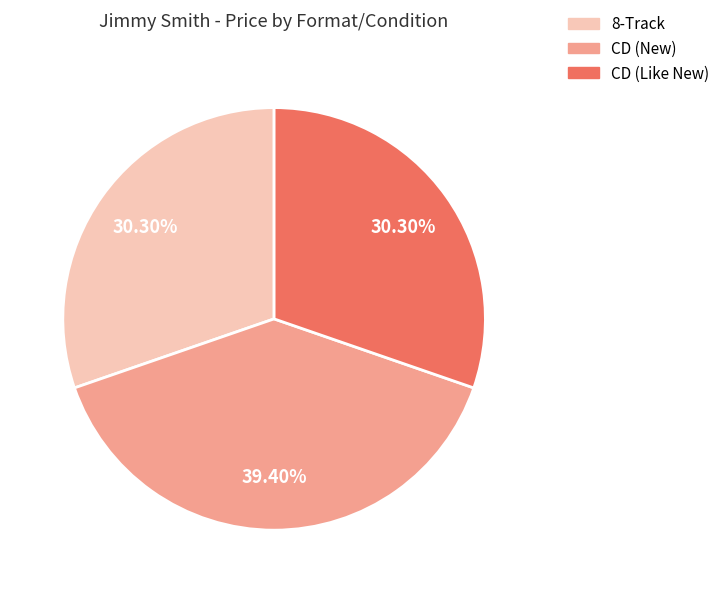

To the nearest percent, what is the difference between the largest and smallest slice percentages?

9%